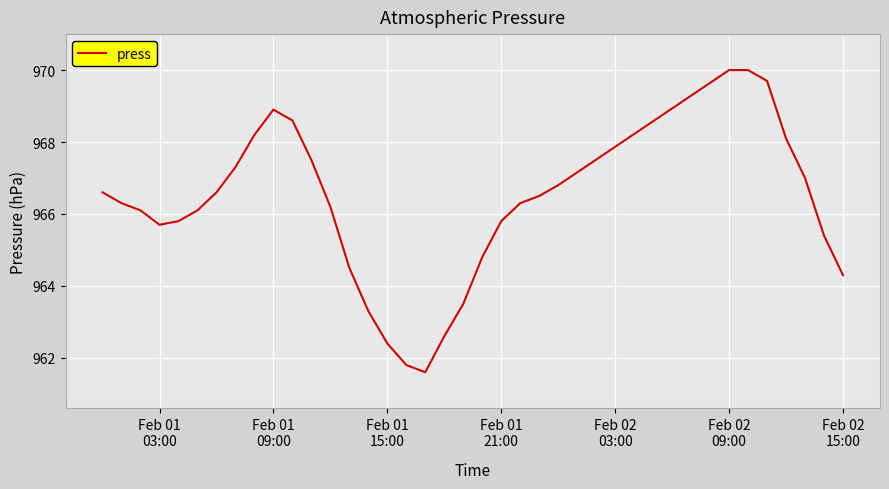

How many values are below 966?

13